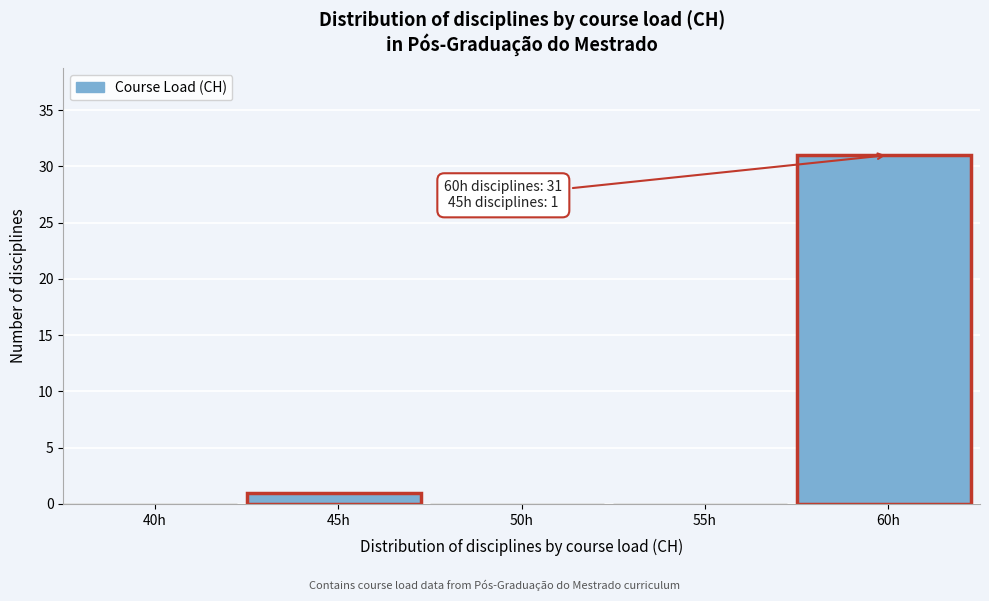

Reading left to right, what are all the values shown in this chart?

40h=0	45h=1	50h=0	55h=0	60h=31